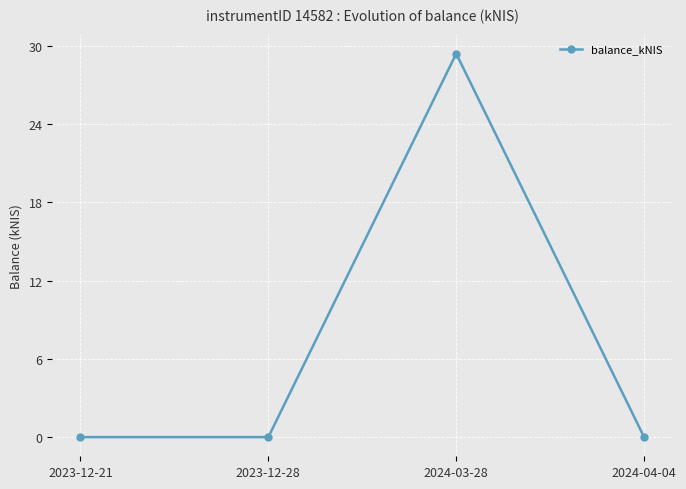

True or false: the data shows 0.0 at 2023-12-21.

True